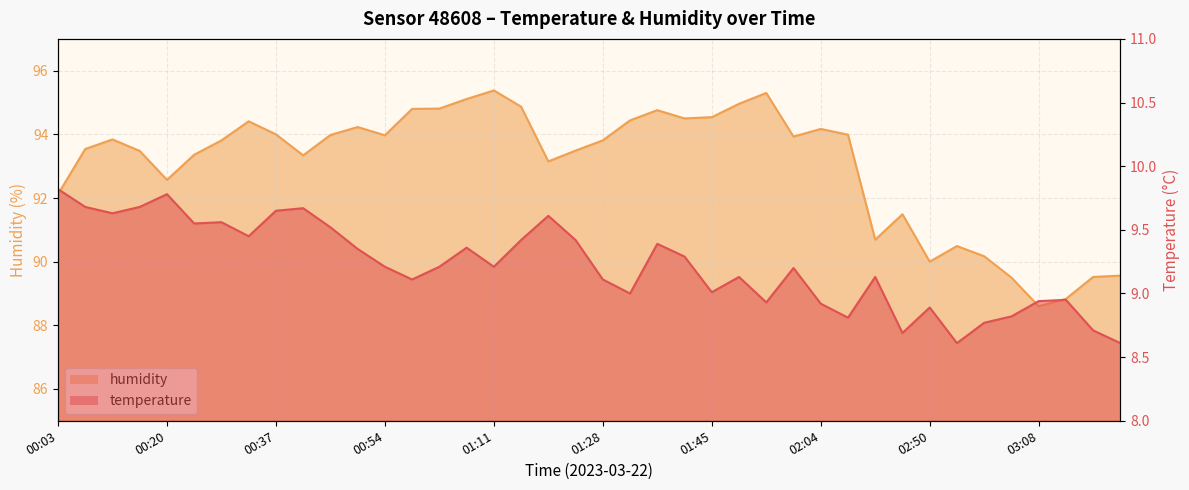

Reading left to right, what are all the values shown in this chart?

temperature: 00:03=9.8	00:08=9.7	00:12=9.6	00:16=9.7	00:20=9.8	00:25=9.6	00:29=9.6	00:33=9.4	00:37=9.7	00:42=9.7	00:46=9.5	00:50=9.3	00:54=9.2	00:58=9.1	01:03=9.2	01:07=9.4	01:11=9.2	01:15=9.4	01:20=9.6	01:24=9.4	01:28=9.1	01:32=9.0	01:37=9.4	01:41=9.3	01:45=9.0	01:50=9.1	01:54=8.9	01:59=9.2	02:04=8.9	02:08=8.8	02:18=9.1	02:37=8.7	02:50=8.9	02:55=8.6	02:59=8.8	03:03=8.8	03:08=8.9	03:12=8.9	03:16=8.7	03:21=8.6
humidity: 00:03=92.1	00:08=93.5	00:12=93.8	00:16=93.5	00:20=92.6	00:25=93.4	00:29=93.8	00:33=94.4	00:37=94.0	00:42=93.3	00:46=94.0	00:50=94.2	00:54=94.0	00:58=94.8	01:03=94.8	01:07=95.1	01:11=95.4	01:15=94.9	01:20=93.2	01:24=93.5	01:28=93.8	01:32=94.4	01:37=94.8	01:41=94.5	01:45=94.5	01:50=95.0	01:54=95.3	01:59=93.9	02:04=94.2	02:08=94.0	02:18=90.7	02:37=91.5	02:50=90.0	02:55=90.5	02:59=90.2	03:03=89.5	03:08=88.6	03:12=88.8	03:16=89.5	03:21=89.6